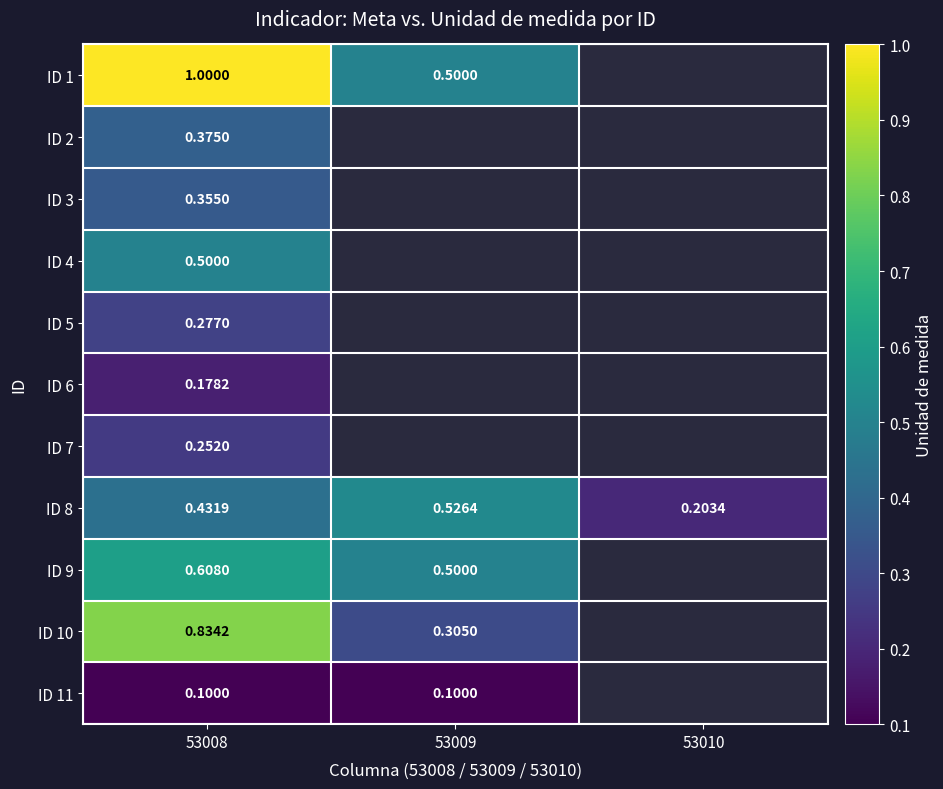

Is the value of ID 3 at 53008 greater than the value of ID 4 at 53008?

No